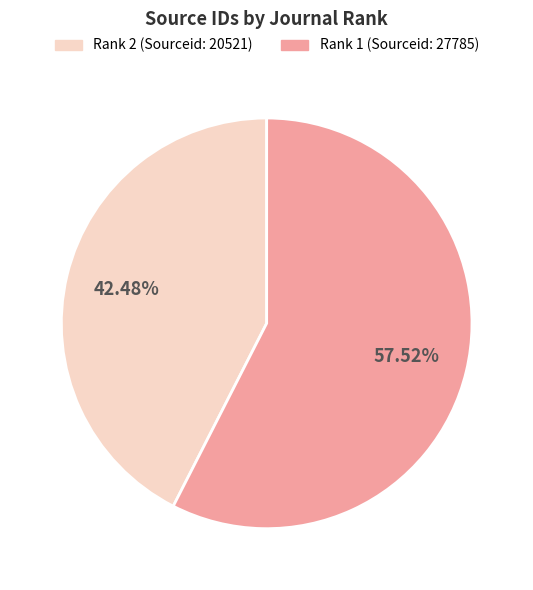

Does any single category account for the majority?

Yes